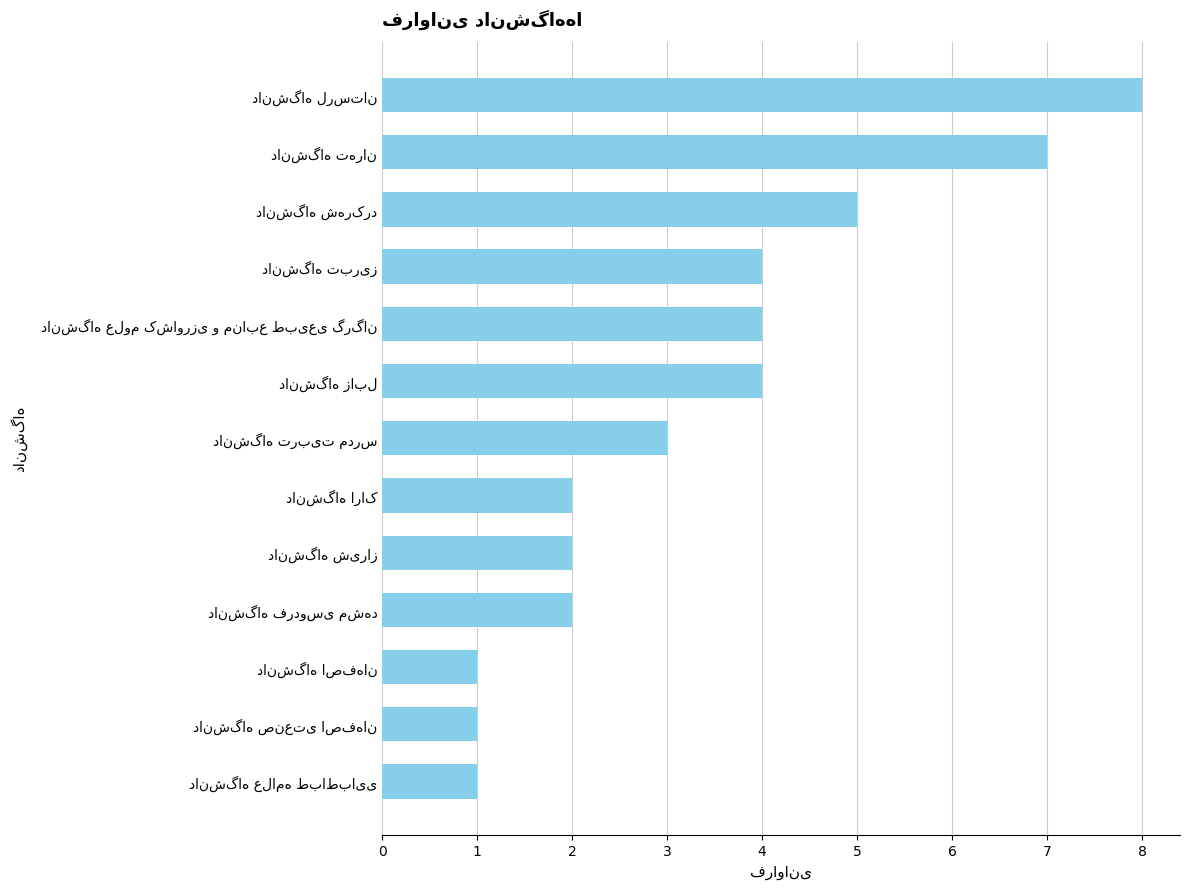

What is the difference between the maximum and second lowest values?

7